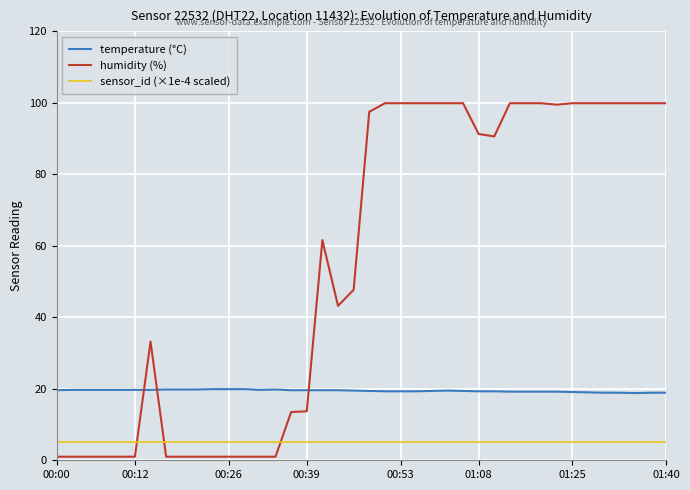

Which series has the largest range (max minus min)?

humidity (%)